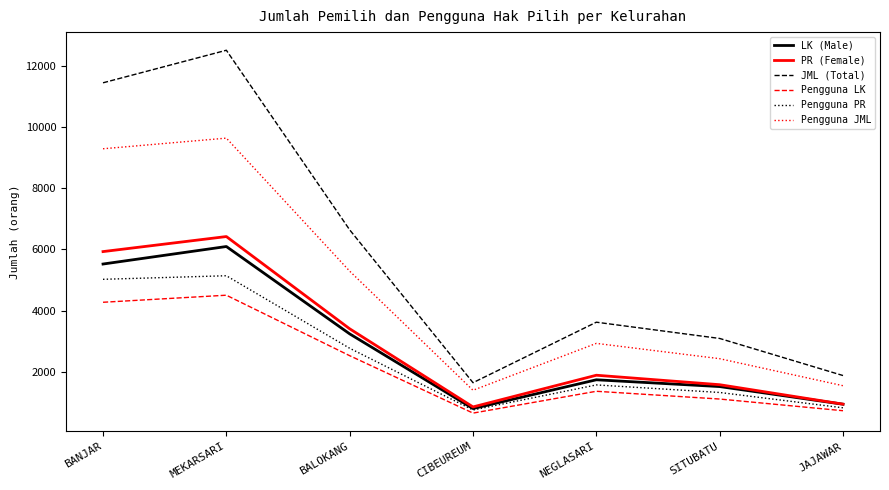

Where is Pengguna PR nearest to the value 2943?

BALOKANG